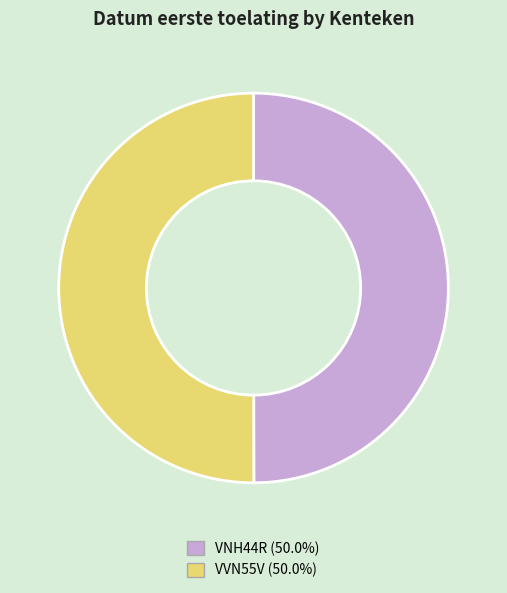

Count the number of slices in the pie.

2